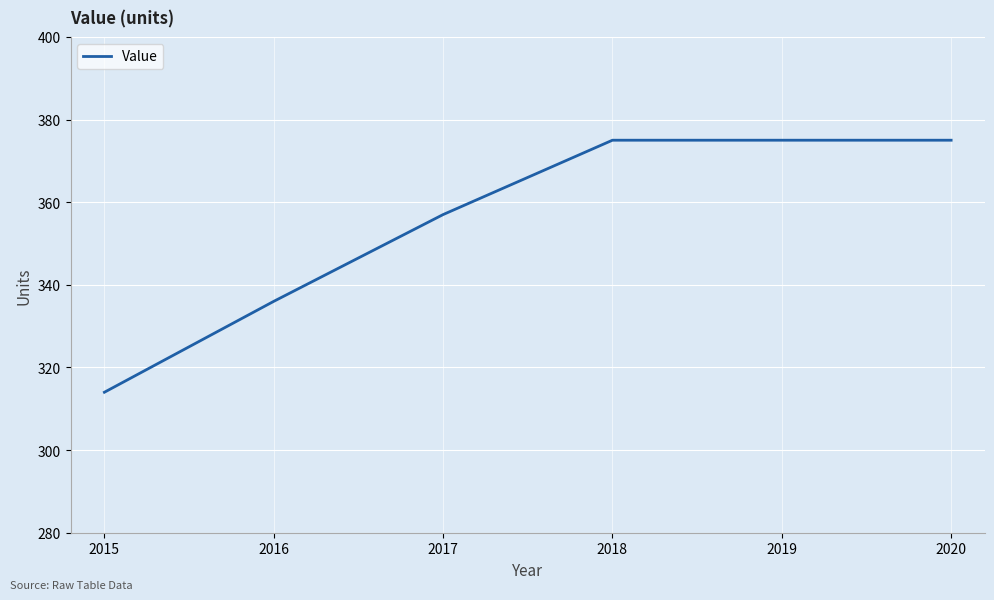

What is the difference between the maximum and minimum values?

61